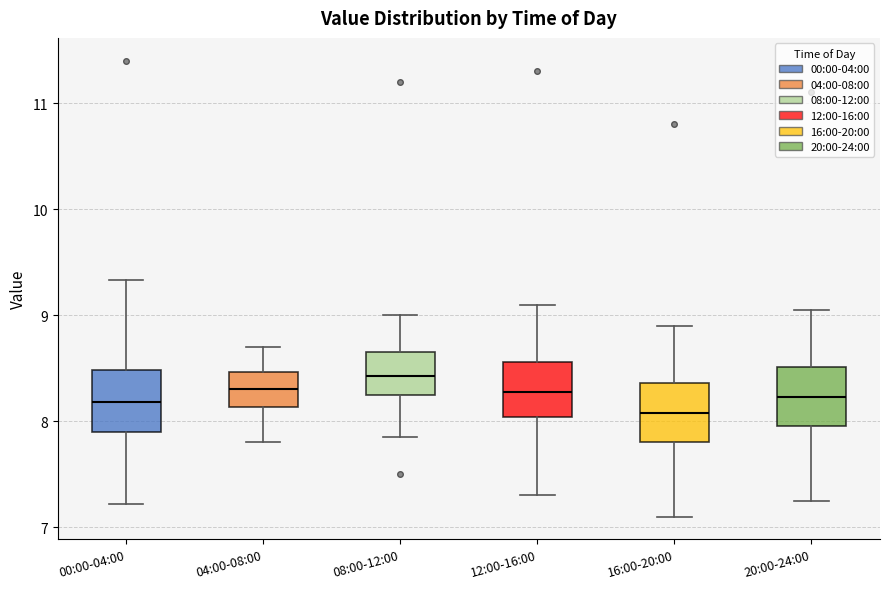

Reading left to right, transcribe this box plot: for each box, give where its median line is, the range the box spans, and where its two whiskers end, as read against the y-axis. The values are not printed on the chart, so give them approximately, as read against the axis.

00:00-04:00: median 8.2, box 7.9 to 8.5, whiskers 7.2 to 9.3
04:00-08:00: median 8.3, box 8.1 to 8.5, whiskers 7.8 to 8.7
08:00-12:00: median 8.4, box 8.3 to 8.7, whiskers 7.9 to 9.0
12:00-16:00: median 8.3, box 8.0 to 8.6, whiskers 7.3 to 9.1
16:00-20:00: median 8.1, box 7.8 to 8.4, whiskers 7.1 to 8.9
20:00-24:00: median 8.2, box 8.0 to 8.5, whiskers 7.3 to 9.1